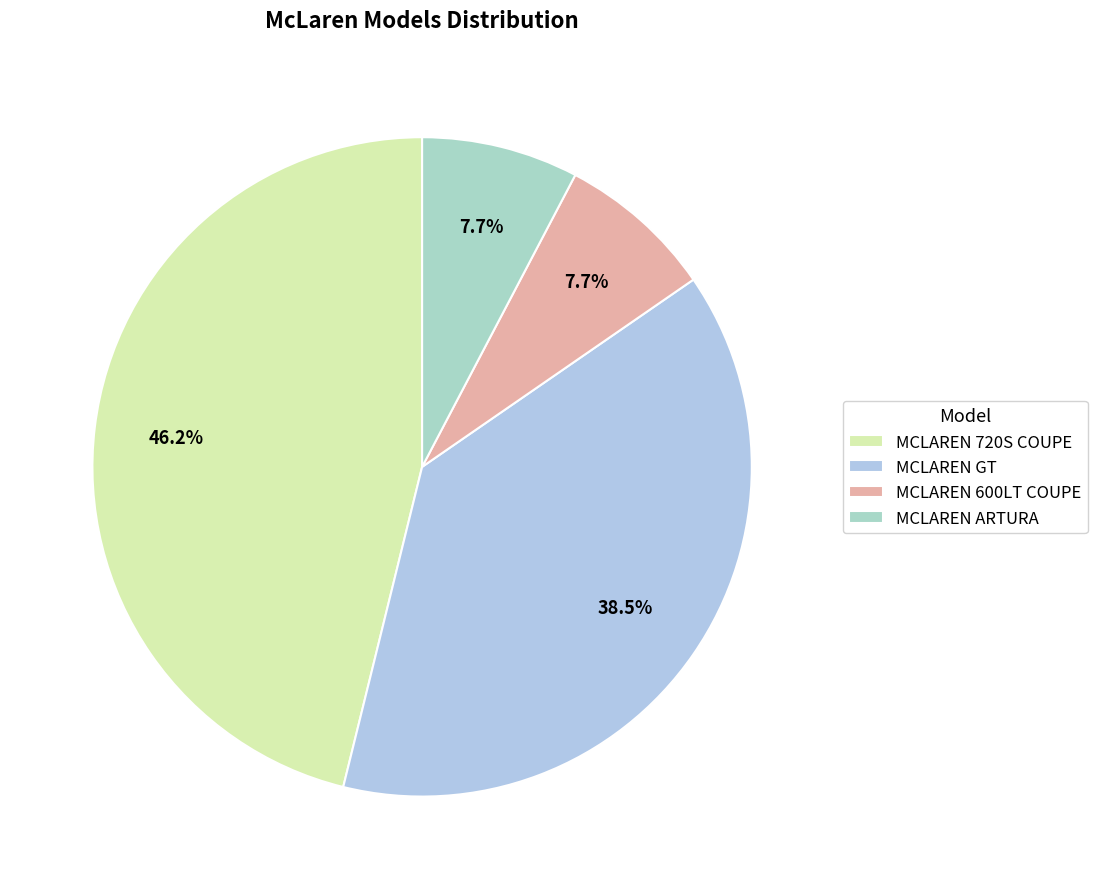

To the nearest percent, what is the difference between the MCLAREN ARTURA and MCLAREN GT slice percentages?

31%